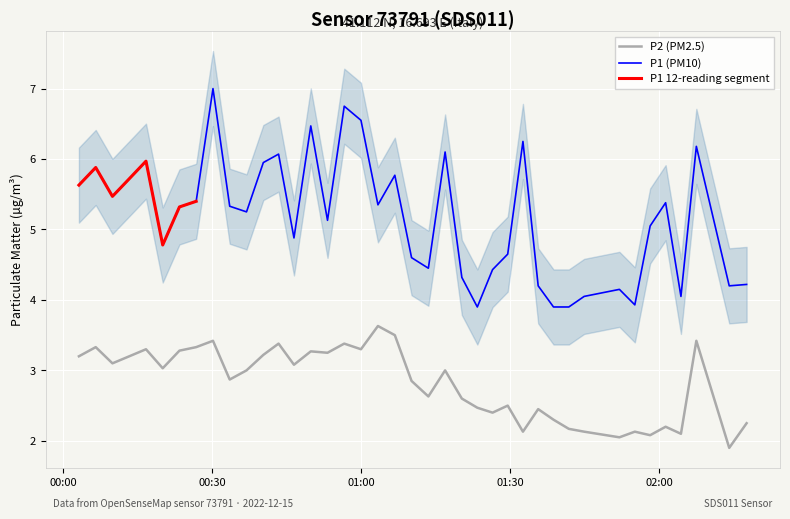

In P2, how many points are lower than both neighbors (excluding endpoints)?

13